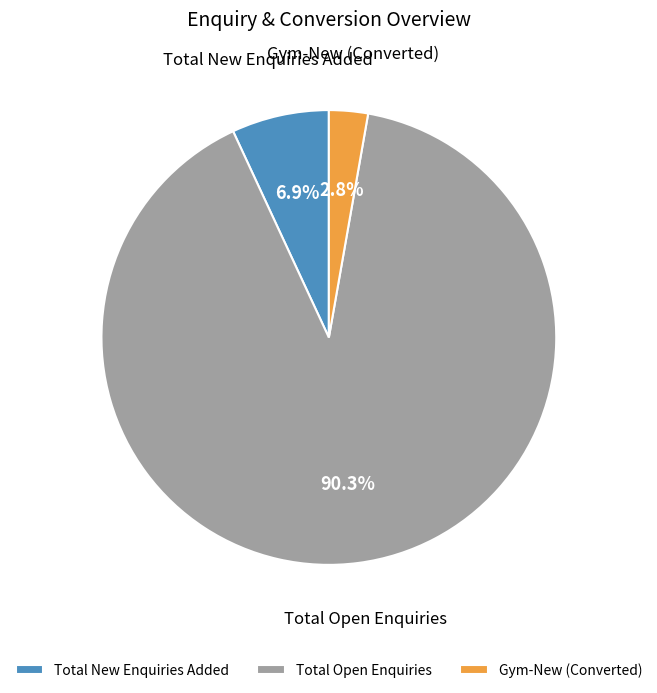

Combined, do Total New Enquiries Added and Total Open Enquiries account for over 50%?

Yes